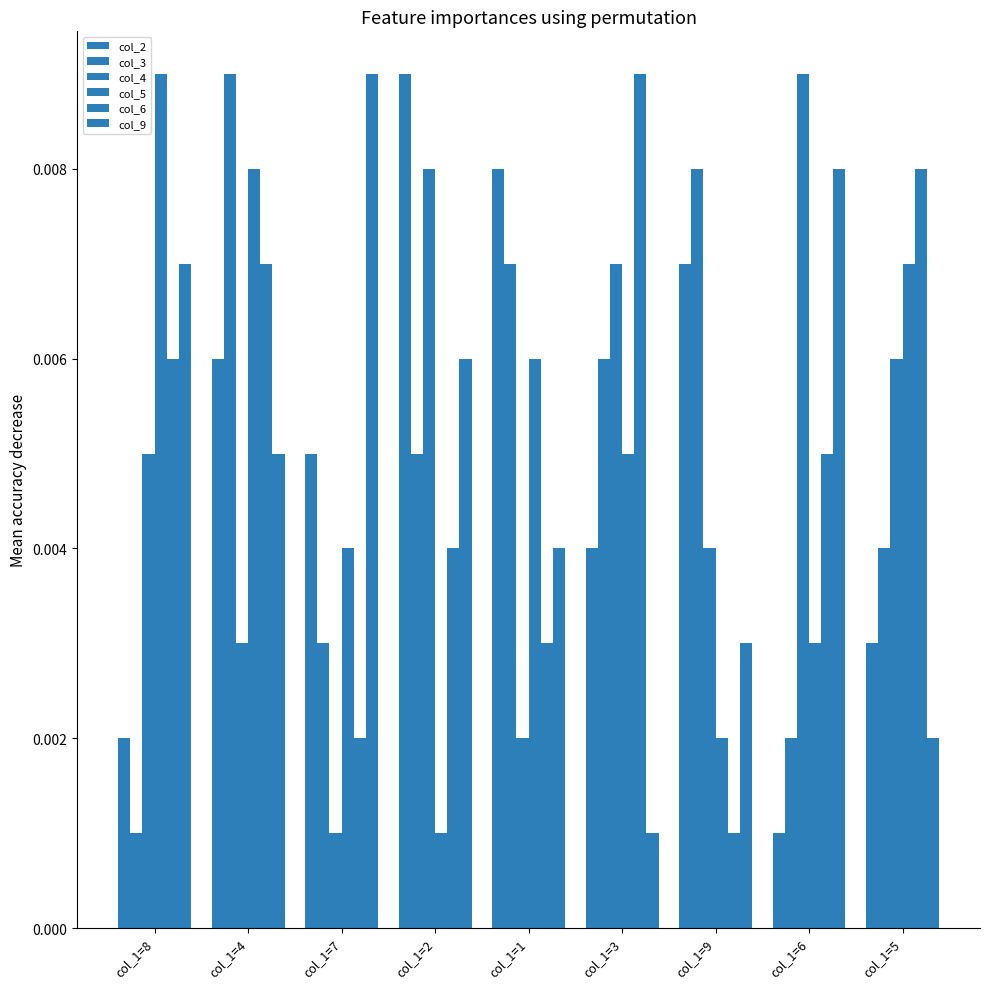

How many bars are there in total?

54